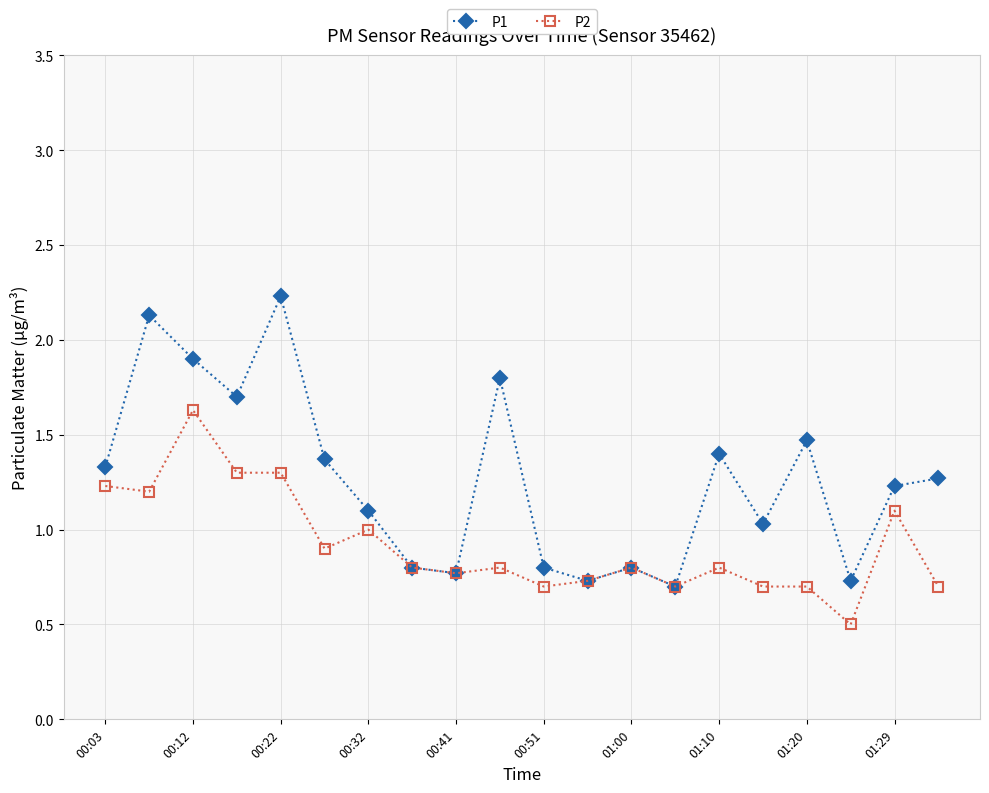

Which series has the largest total across all categories?

P1